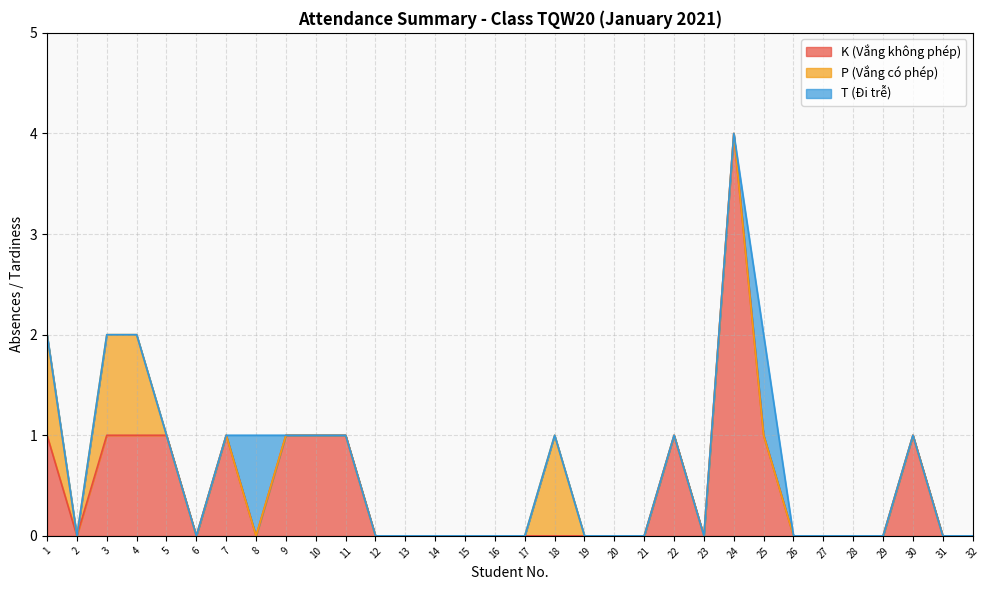

Rank the series by their maximum value, from highest to lowest.

K (Vắng không phép), P (Vắng có phép), T (Đi trễ)